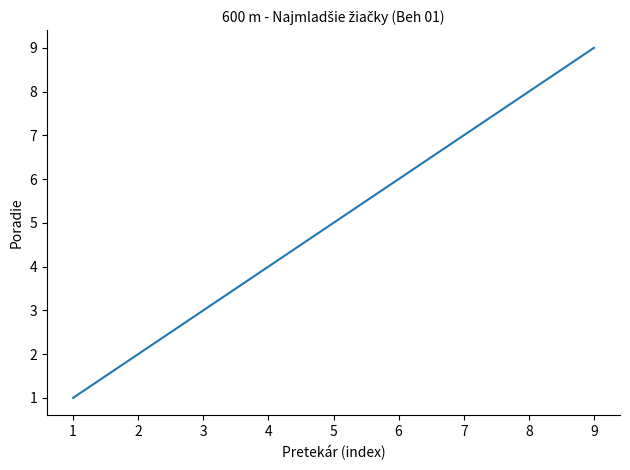

At which label is the value closest to 5?

5